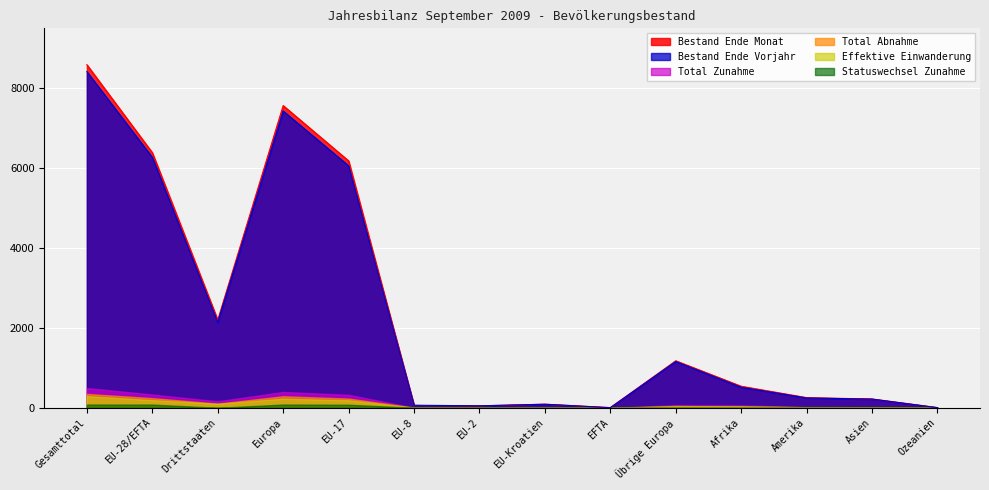

What is the total value across all series at Afrika?

1185